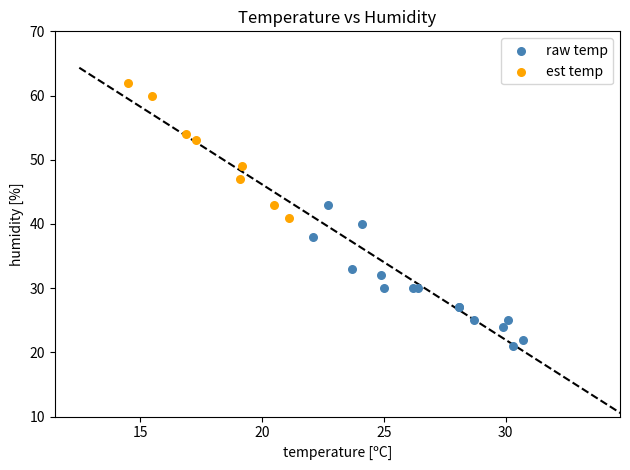

Which series reaches the maximum Y coordinate?

est temp